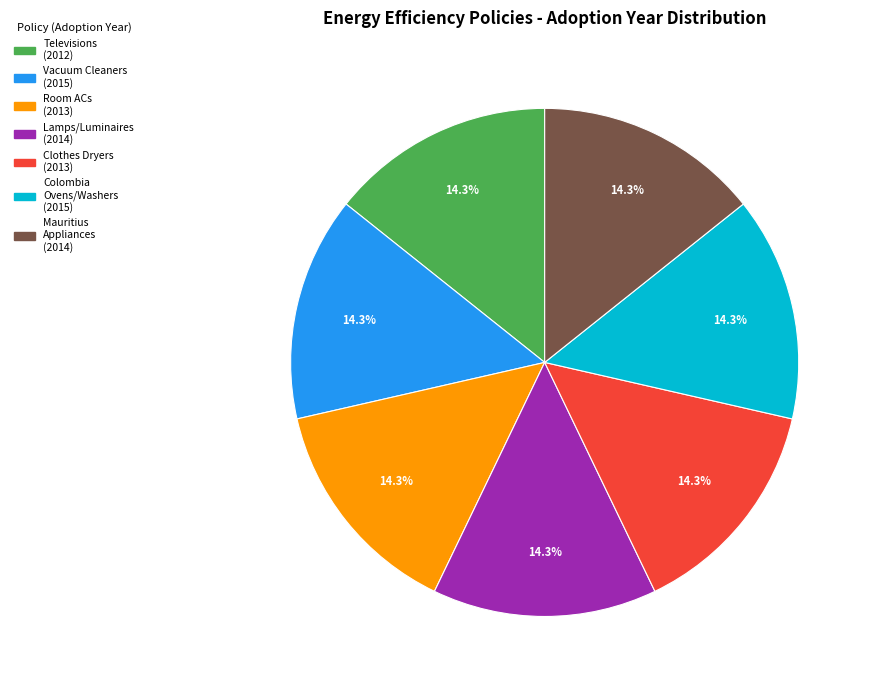

Is there a majority slice in this chart?

No